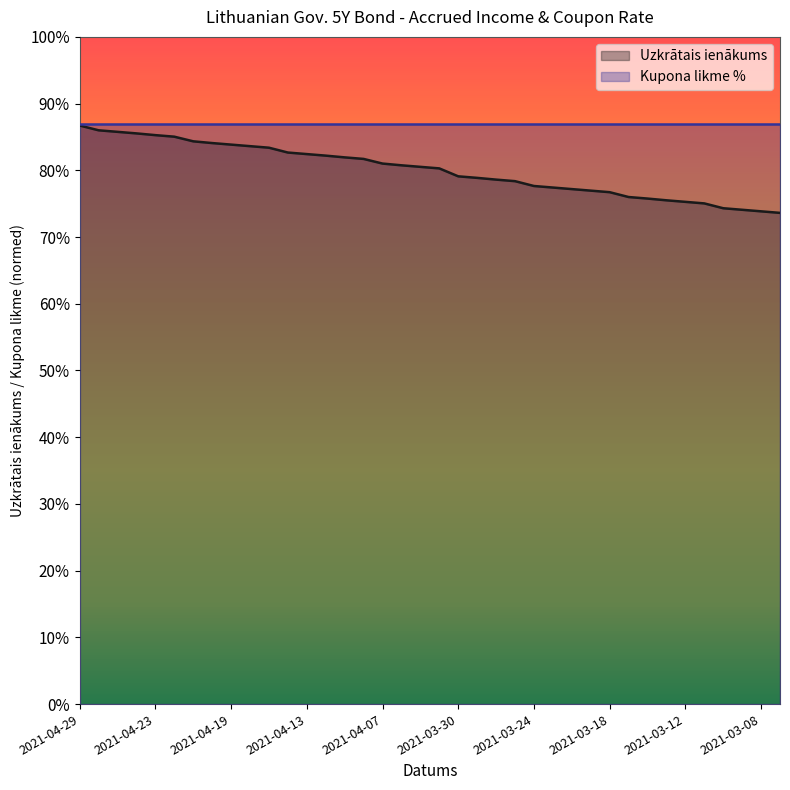

Reading left to right, transcribe all the data shown in this chart.

2021-04-29=0.9	2021-04-28=0.9	2021-04-27=0.9	2021-04-26=0.9	2021-04-23=0.9	2021-04-22=0.9	2021-04-21=0.8	2021-04-20=0.8	2021-04-19=0.8	2021-04-16=0.8	2021-04-15=0.8	2021-04-14=0.8	2021-04-13=0.8	2021-04-12=0.8	2021-04-09=0.8	2021-04-08=0.8	2021-04-07=0.8	2021-04-06=0.8	2021-04-01=0.8	2021-03-31=0.8	2021-03-30=0.8	2021-03-29=0.8	2021-03-26=0.8	2021-03-25=0.8	2021-03-24=0.8	2021-03-23=0.8	2021-03-22=0.8	2021-03-19=0.8	2021-03-18=0.8	2021-03-17=0.8	2021-03-16=0.8	2021-03-15=0.8	2021-03-12=0.8	2021-03-11=0.8	2021-03-10=0.7	2021-03-09=0.7	2021-03-08=0.7	2021-03-05=0.7